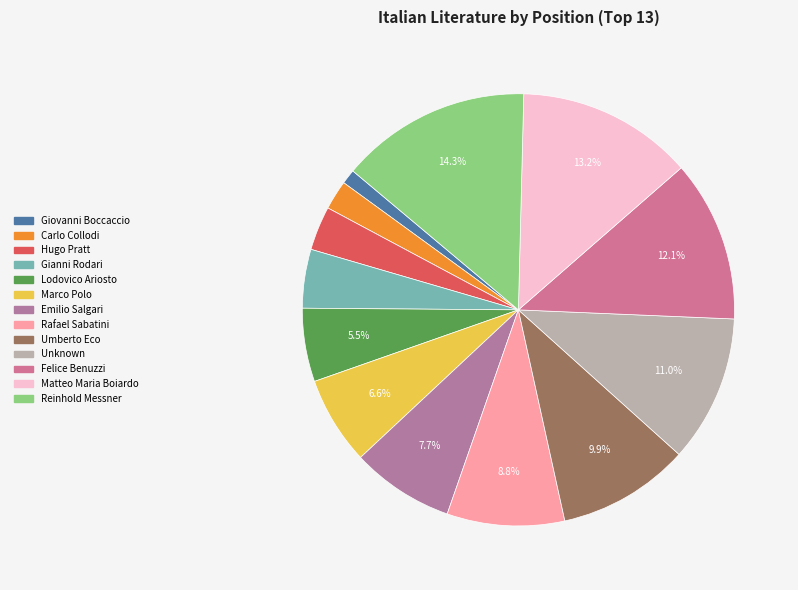

What is the total percentage of Giovanni Boccaccio and Reinhold Messner?

15.4%